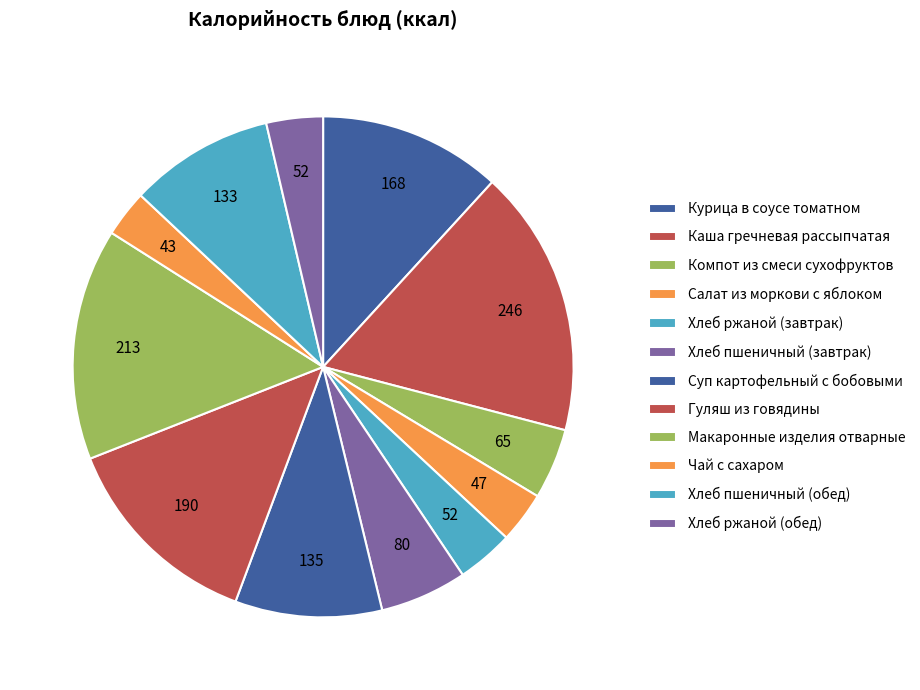

Is the sum of Компот из смеси сухофруктов and Хлеб пшеничный (завтрак) greater than half?

No